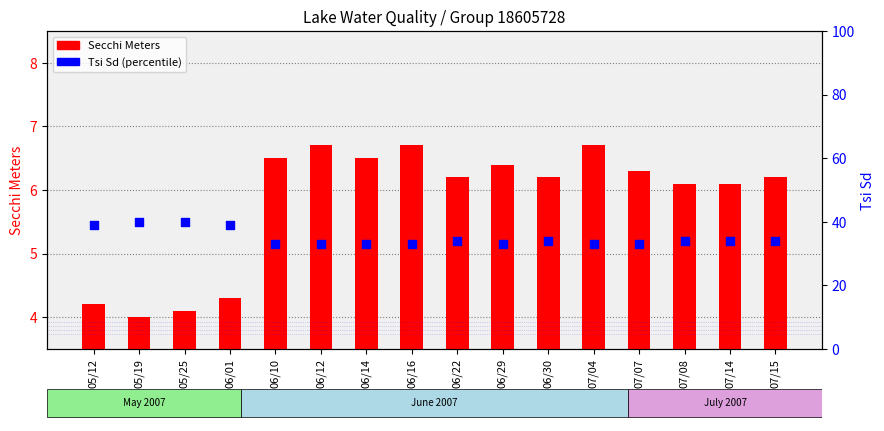

Is the value of Tsi Sd at 06/22 greater than the value of Secchi Meters at 06/14?

Yes